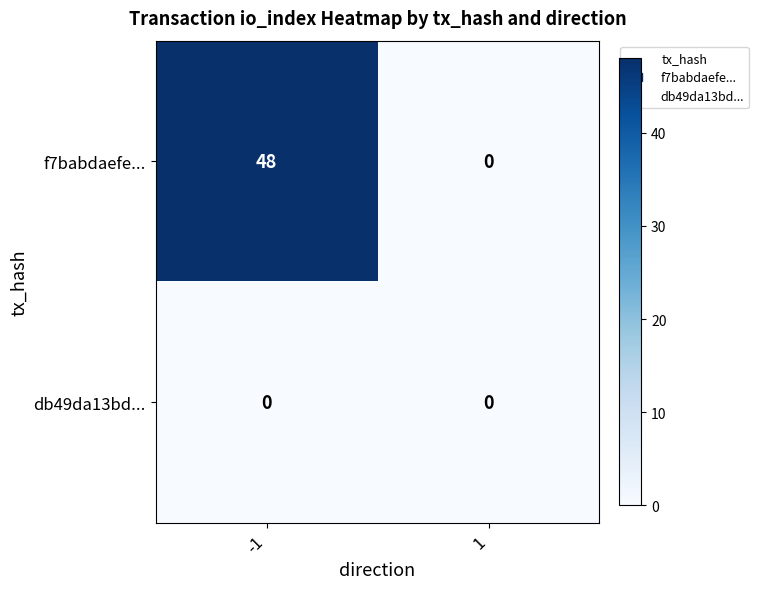

The db49da13bd... series shows 0 at 1. True or false?

True